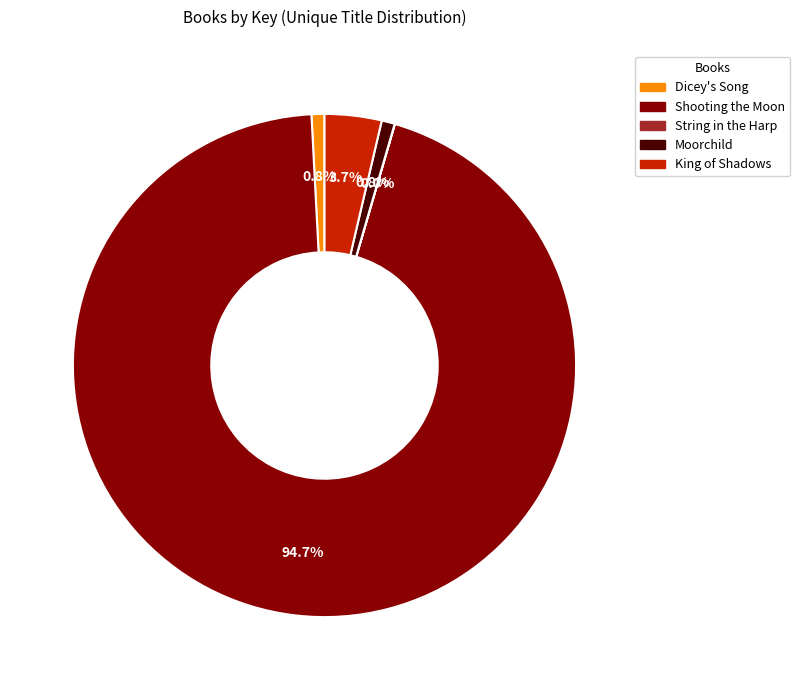

To the nearest percent, what percentage of the pie is King of Shadows?

4%